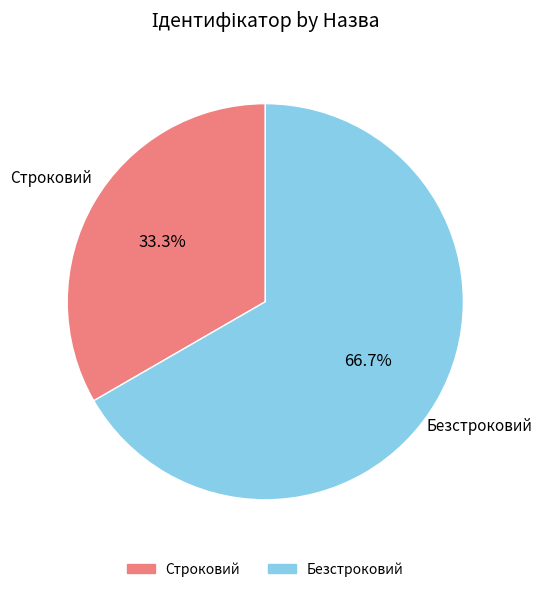

Count the number of slices in the pie.

2